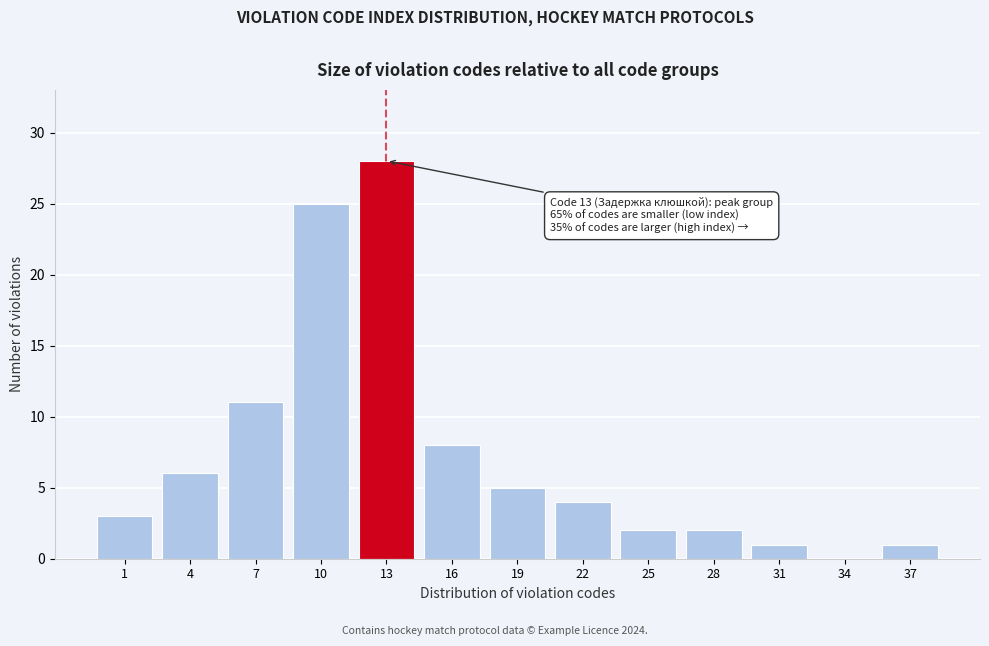

Reading left to right, list all the values displayed in this chart.

1=3	4=6	7=11	10=25	13=28	16=8	19=5	22=4	25=2	28=2	31=1	34=0	37=1